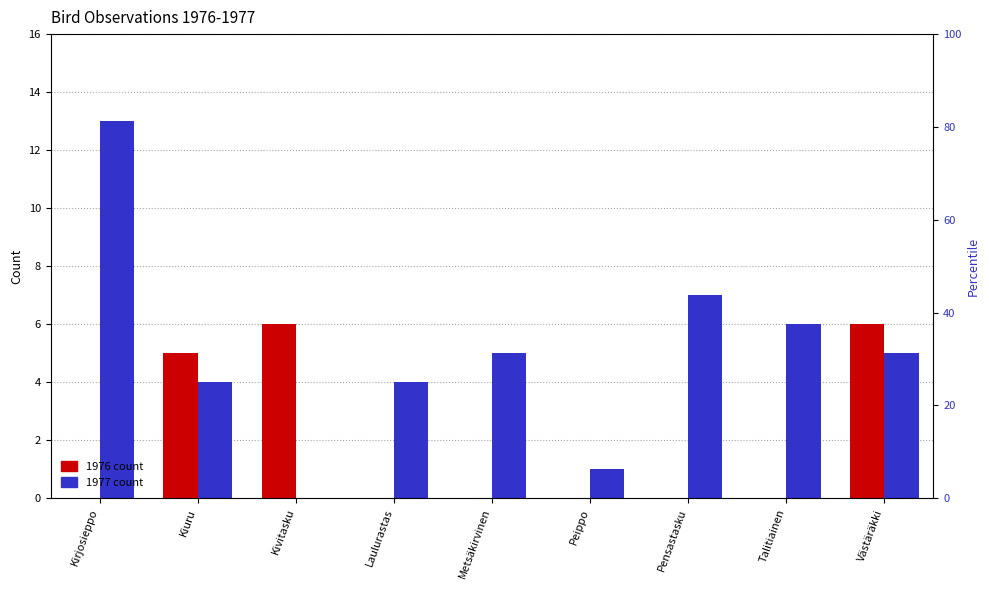

Rank the categories by 1977 count value from lowest to highest.

Kivitasku, Peippo, Kiuru, Laulurastas, Metsäkirvinen, Västäräkki, Talitiainen, Pensastasku, Kirjosieppo